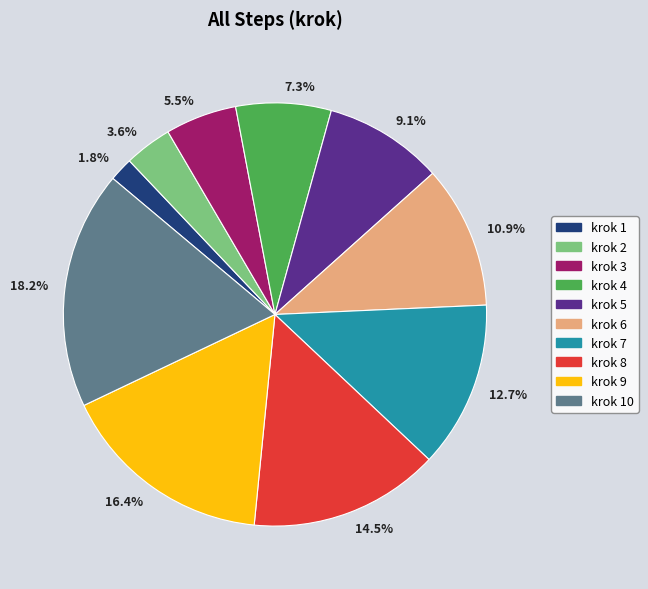

How much of the chart is everything except krok 1?

98.2%